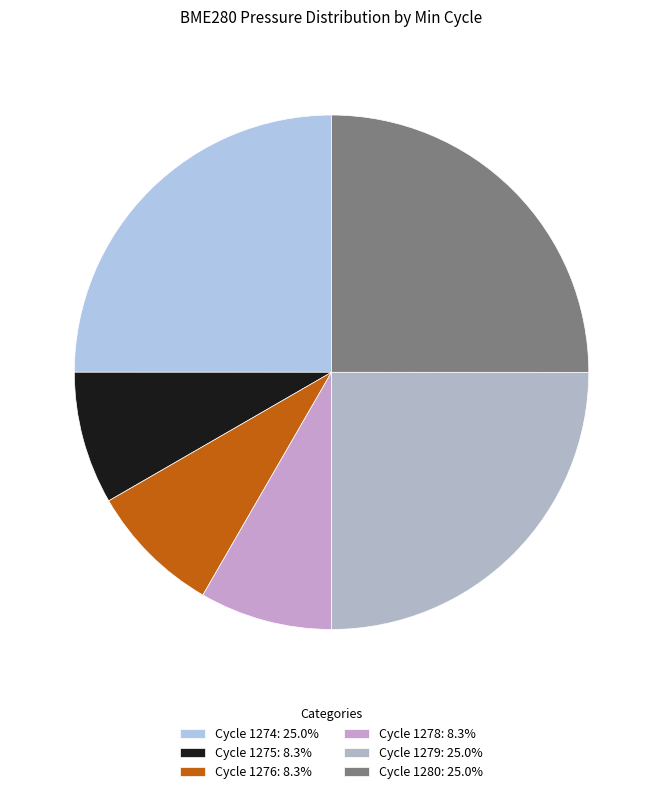

How many slices are in this pie chart?

6